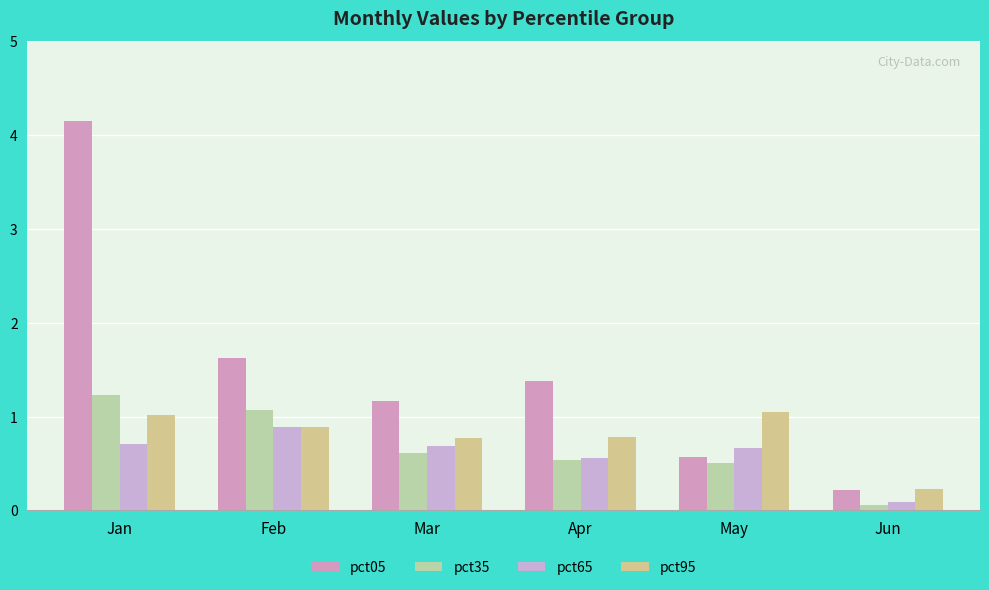

How many series are shown in this chart?

4